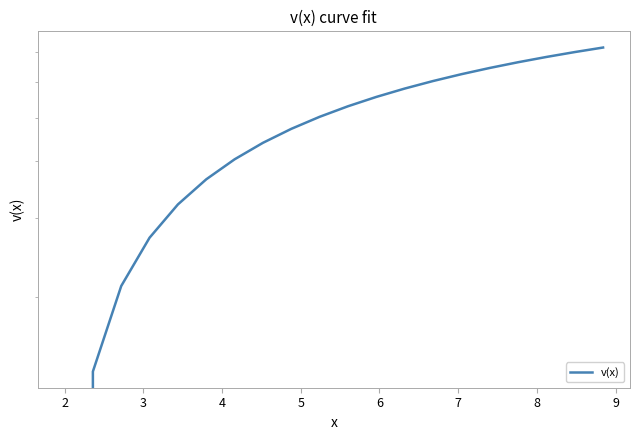

What is the difference between the second highest and minimum values?

0.7